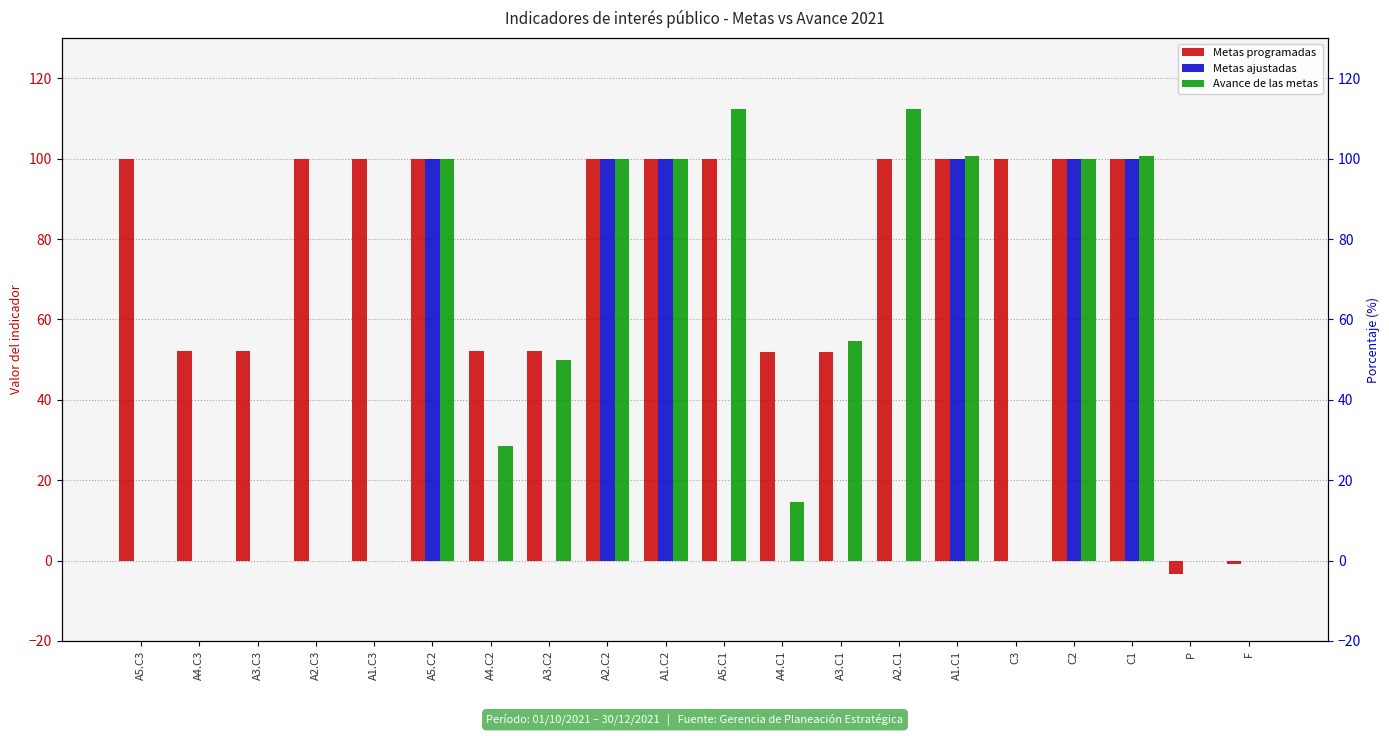

Rank the series at A3.C1 from lowest to highest value.

Metas ajustadas, Metas programadas, Avance de las metas